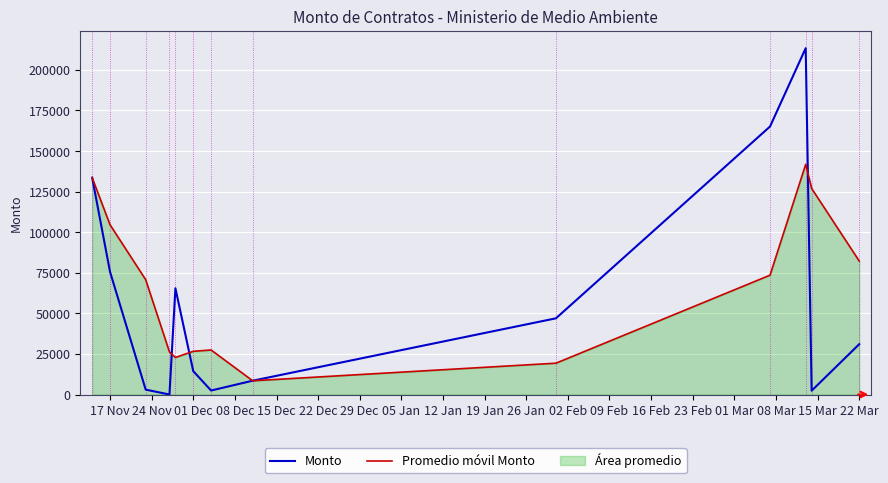

Which series has the widest spread of values?

Monto